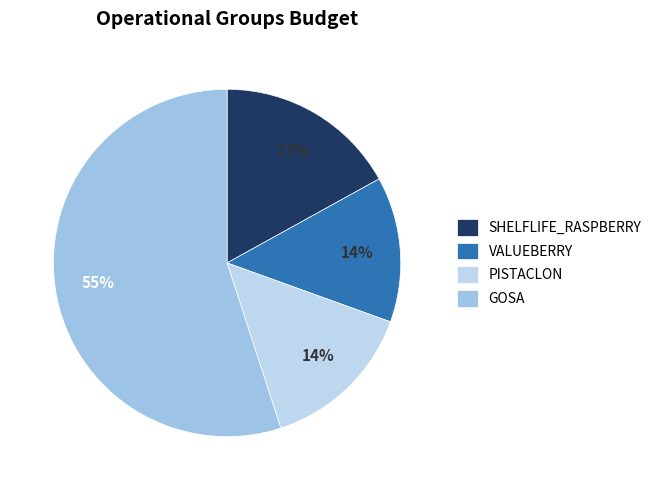

Which slice is the largest?

GOSA